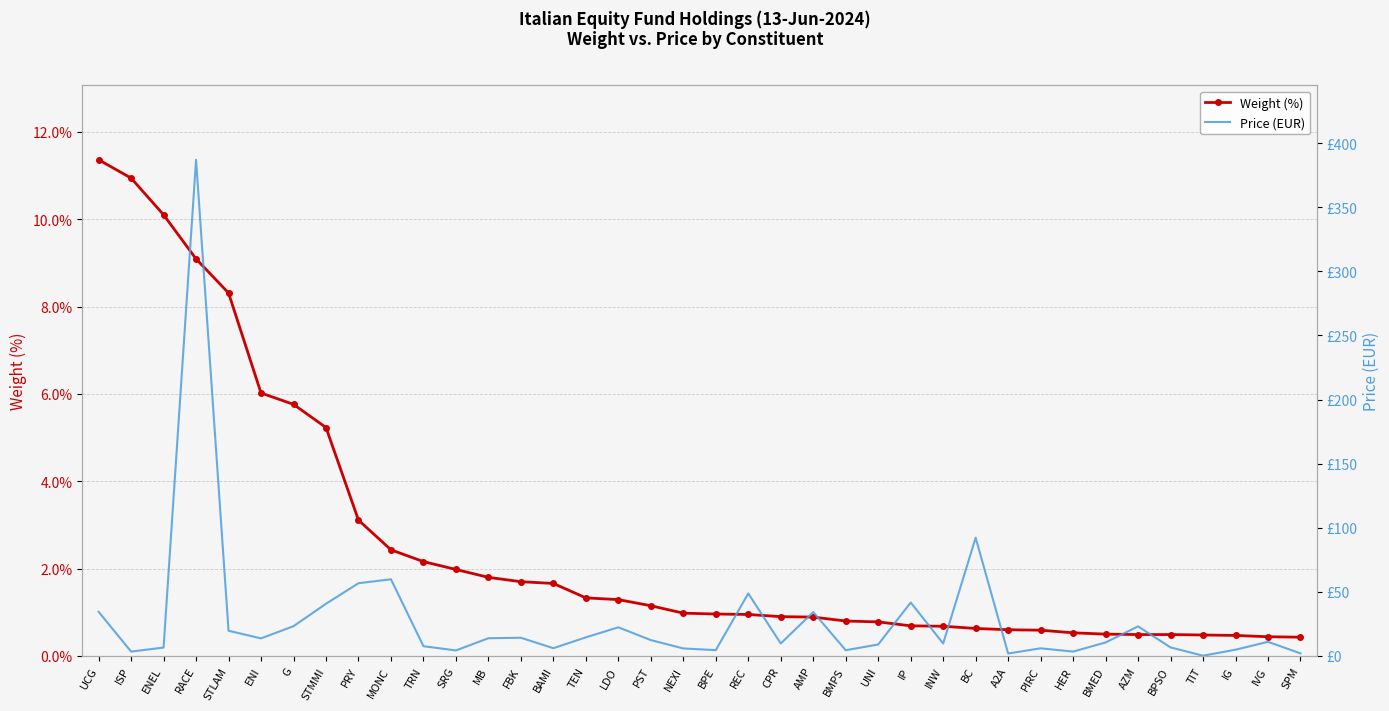

What is the highest value of the Weight (%) series?

11.4